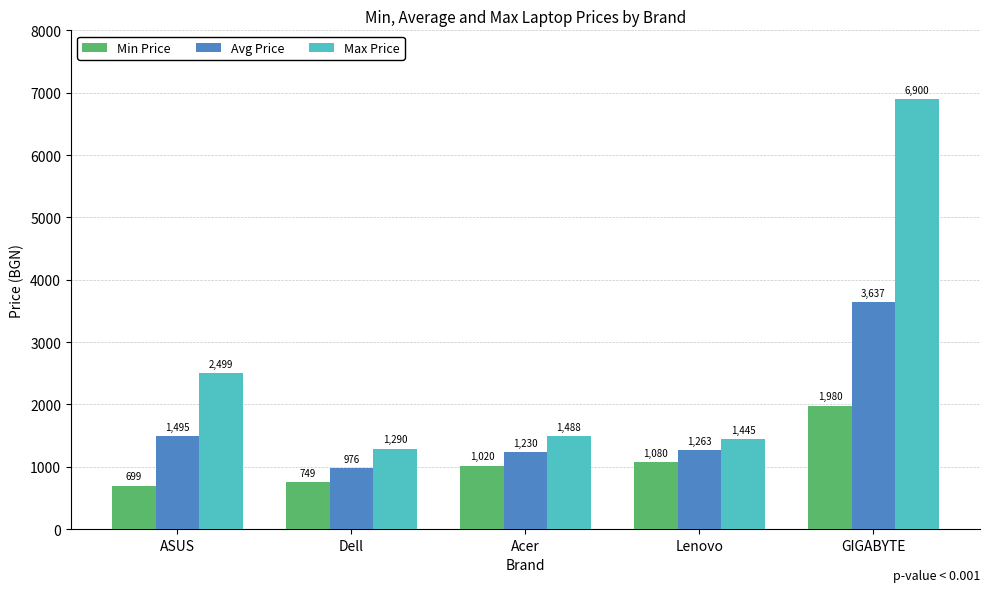

What is the maximum value shown in the chart?

6900.0